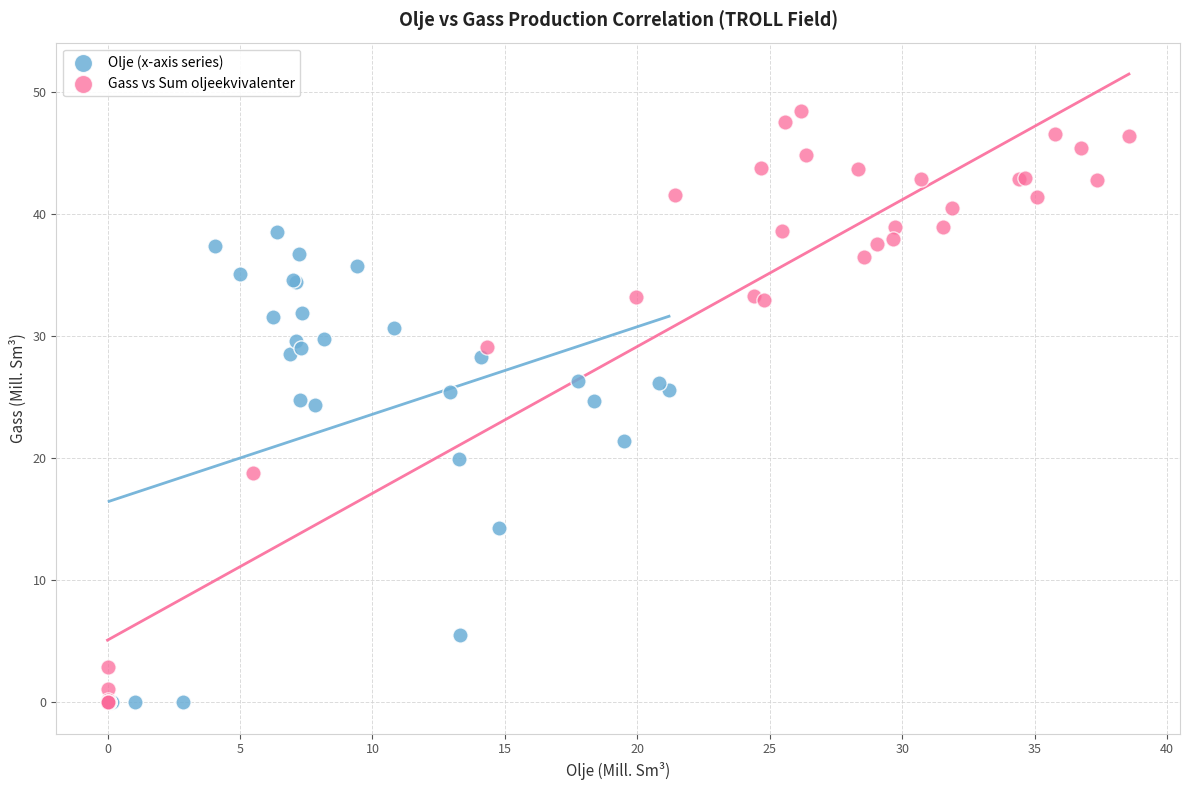

Which series reaches the maximum Y coordinate?

Gass vs Sum oljeekvivalenter